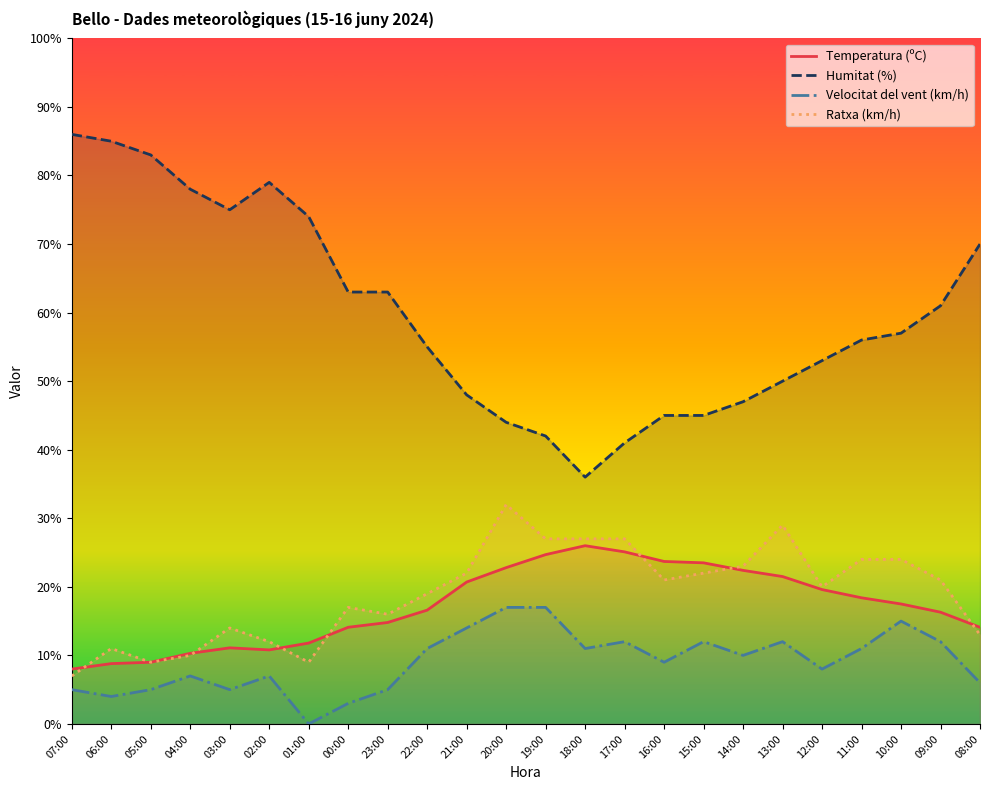

How many interior local valleys does the Humitat (%) series have?

2